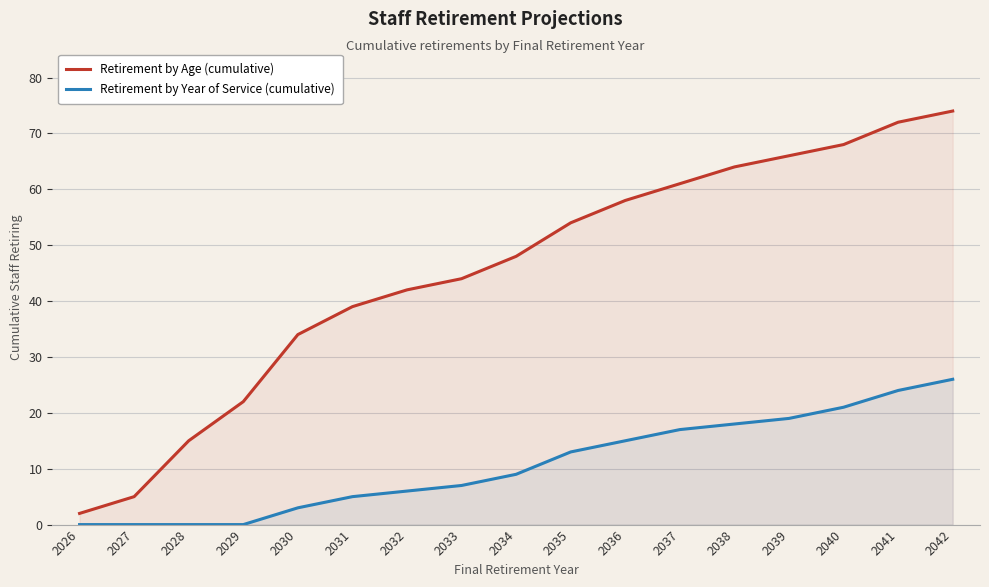

The Retirement by Year of Service (cumulative) series shows 3 at 2030. True or false?

True